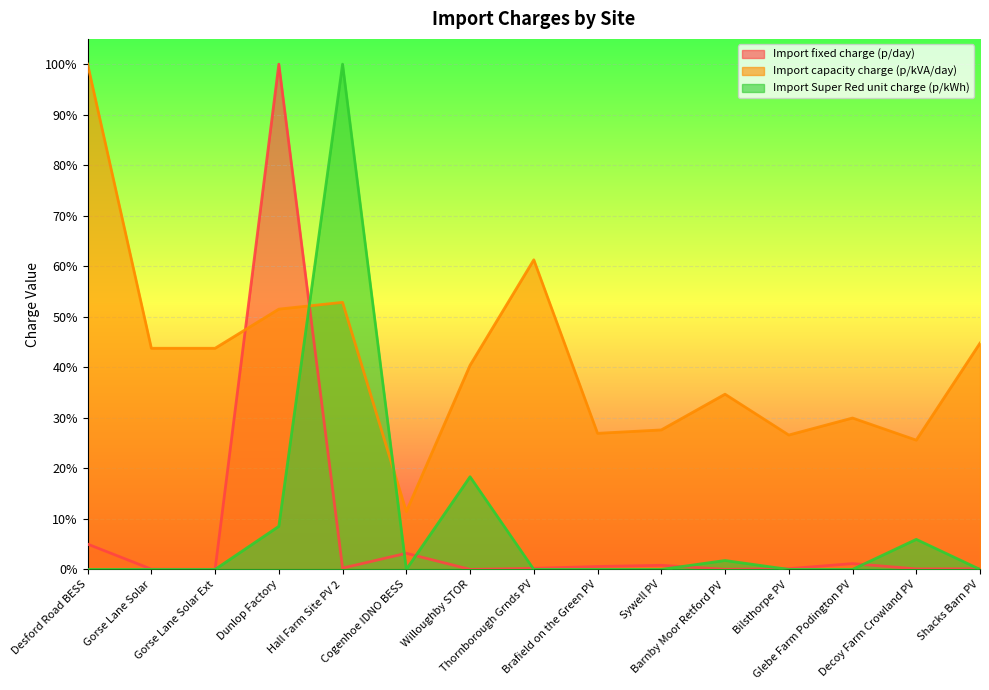

Does the chart display data point markers on the line(s)?

No